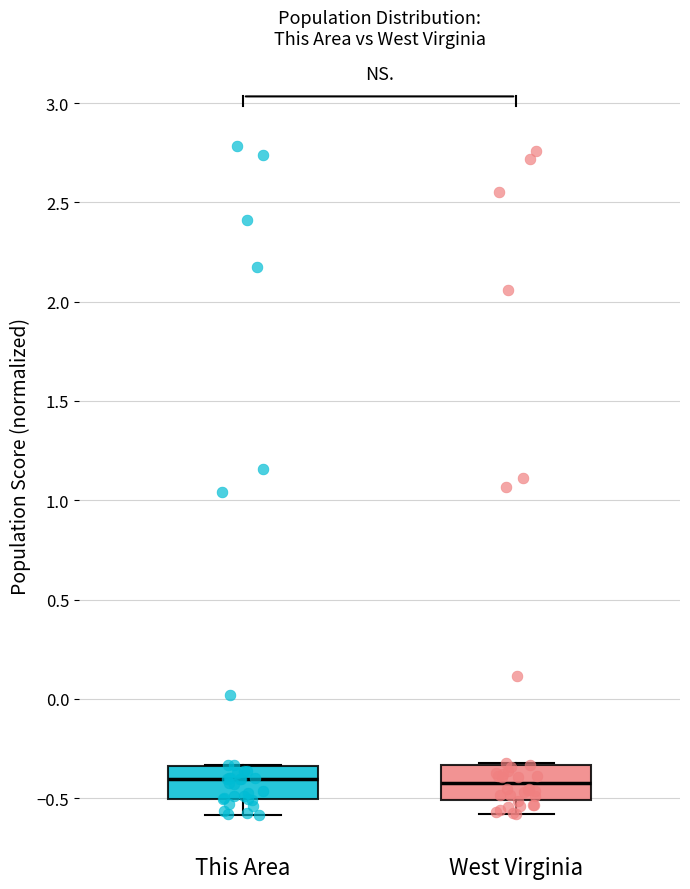

Reading left to right, read every box against the y-axis: the position of its median line, the range the box covers, and the ends of its whiskers. The values are not printed on the chart, so give them approximately, as read against the axis.

This Area: median -0.40, box -0.50 to -0.35, whiskers -0.60 to -0.35
West Virginia: median -0.40, box -0.50 to -0.35, whiskers -0.60 to -0.30